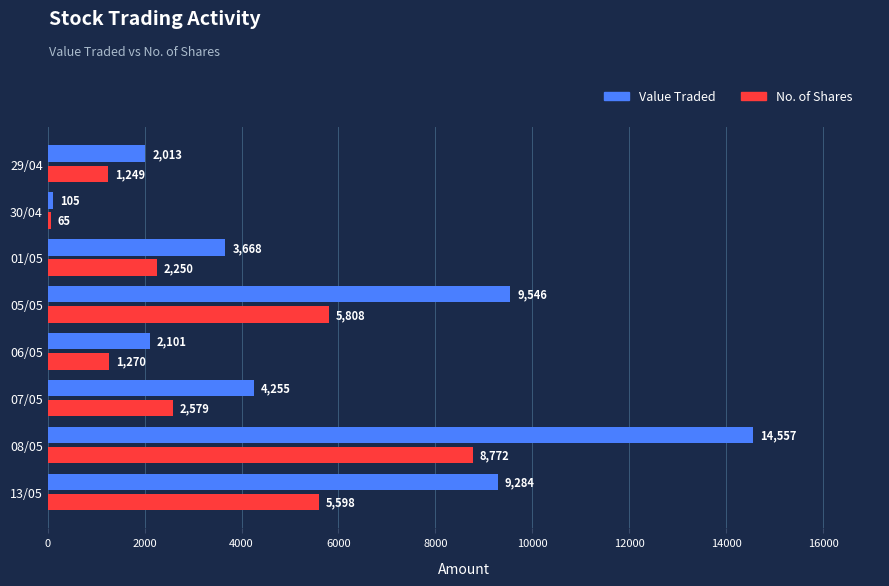

True or false: No. of Shares has a value of 2250 at 01/05.

True